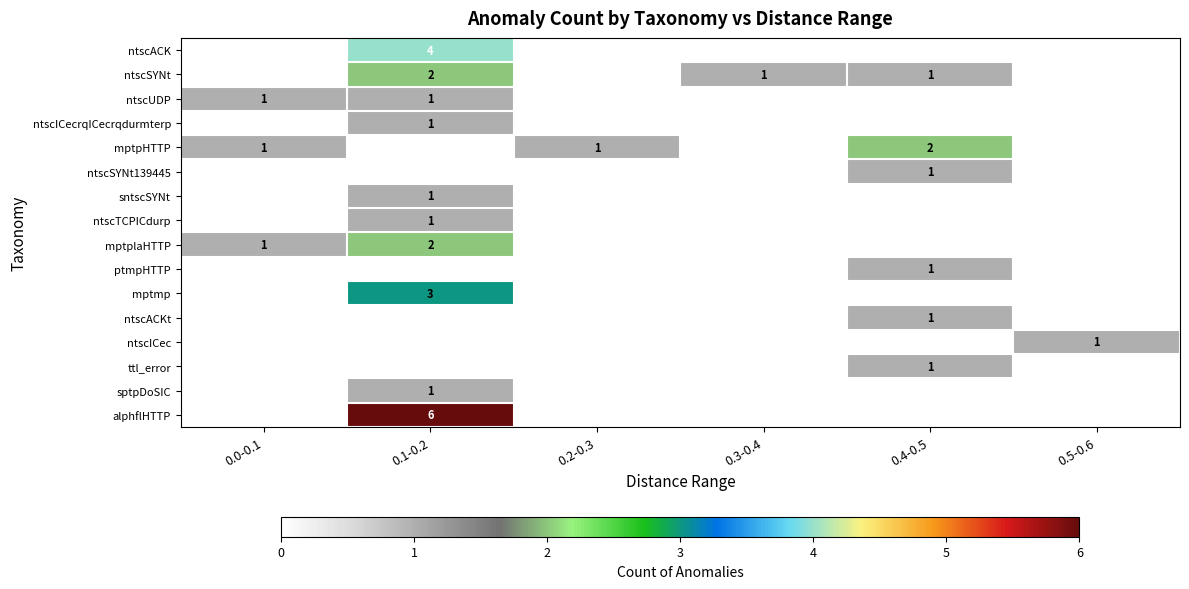

What is the total value across all series at 0.4-0.5?

7